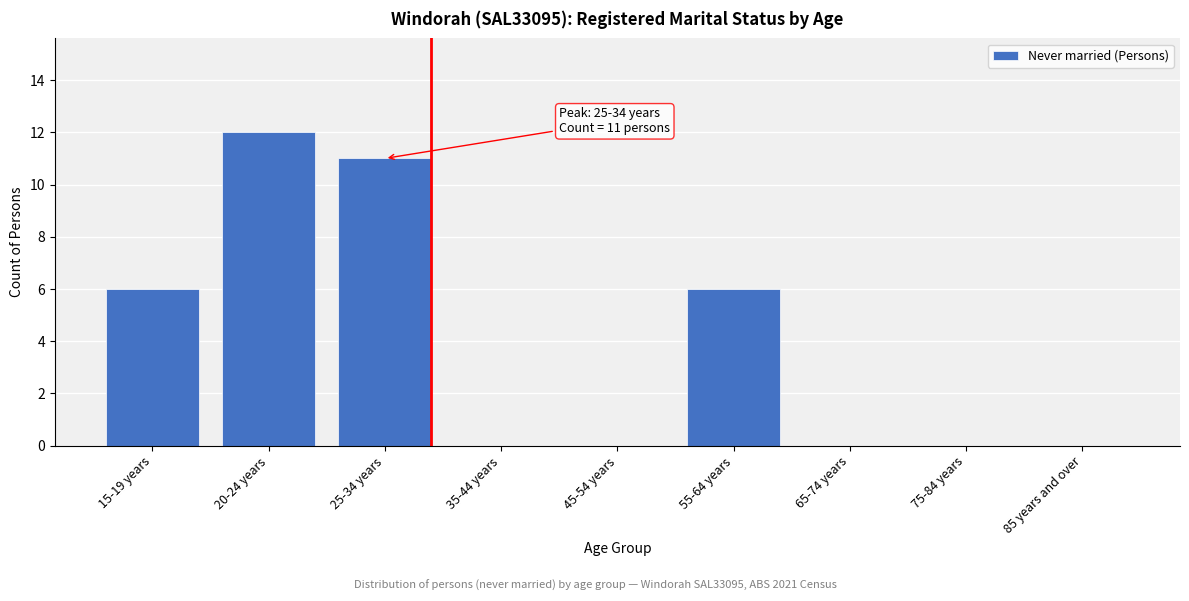

Reading right to left, list all the values displayed in this chart.

85 years and over=0	75-84 years=0	65-74 years=0	55-64 years=6	45-54 years=0	35-44 years=0	25-34 years=11	20-24 years=12	15-19 years=6